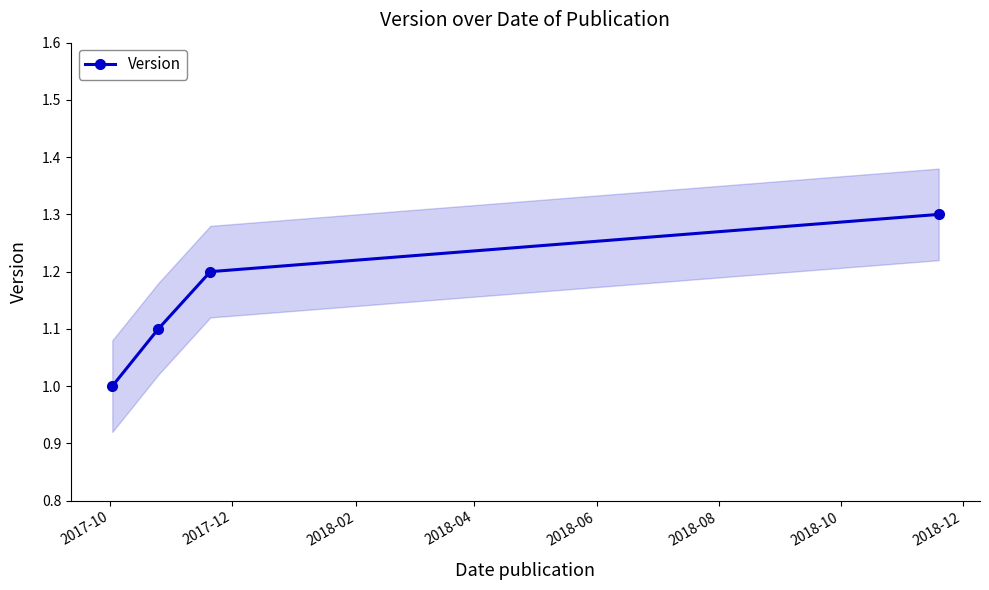

True or false: Version has more than 1 interior local peaks.

False